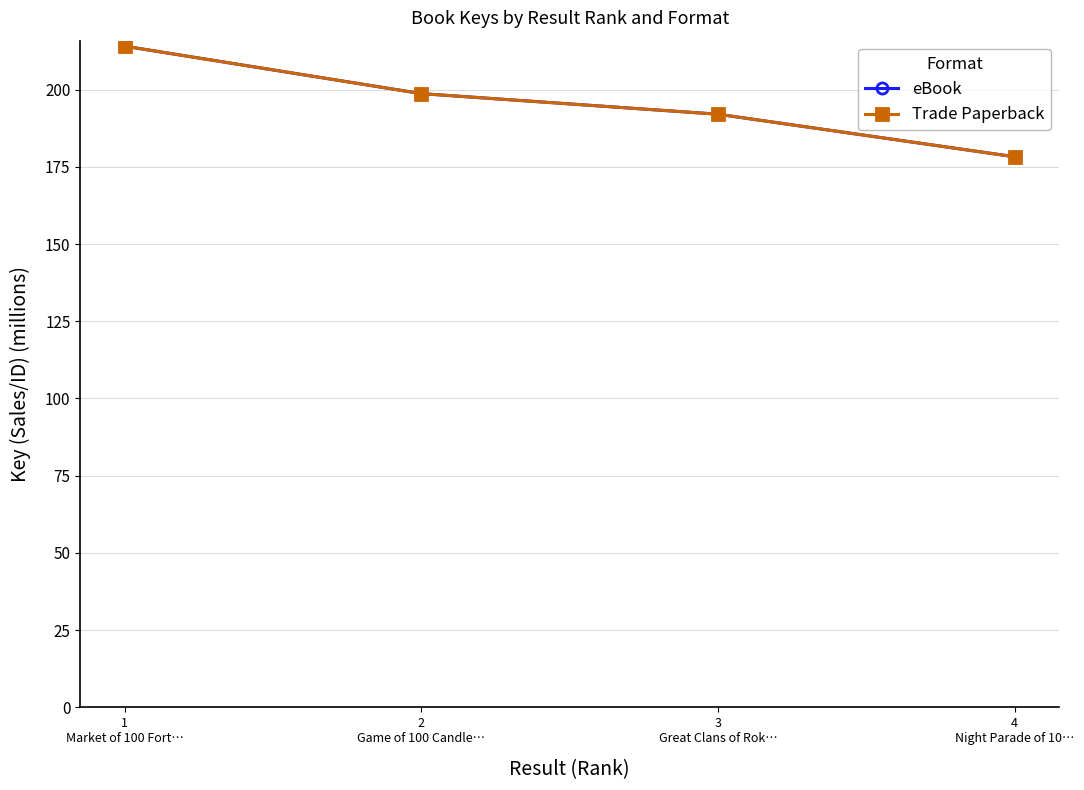

Which category has the highest value in the Trade Paperback series?

1
Market of 100 Fort…